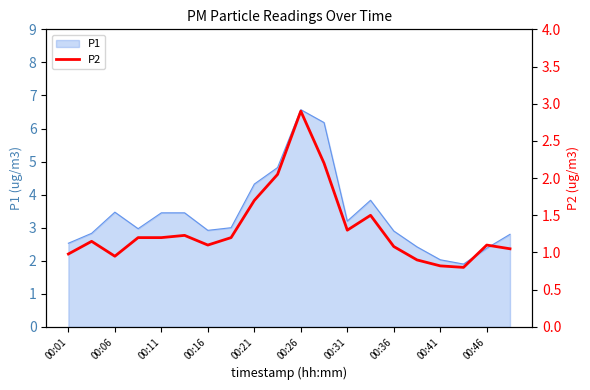

The P1 series shows 4.7 at 00:06. True or false?

False